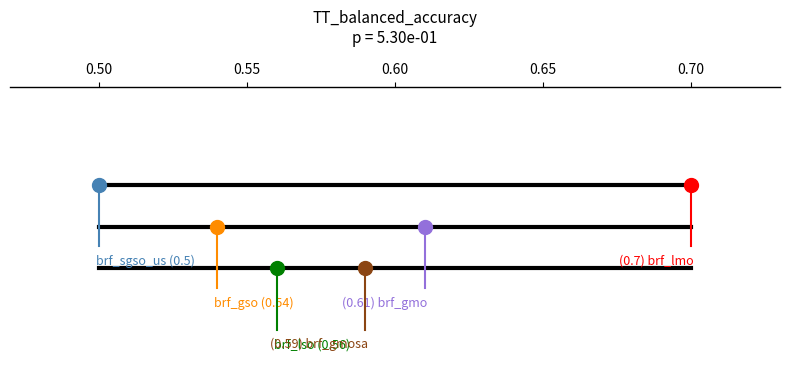

Is this an area chart (filled region under the line)?

No